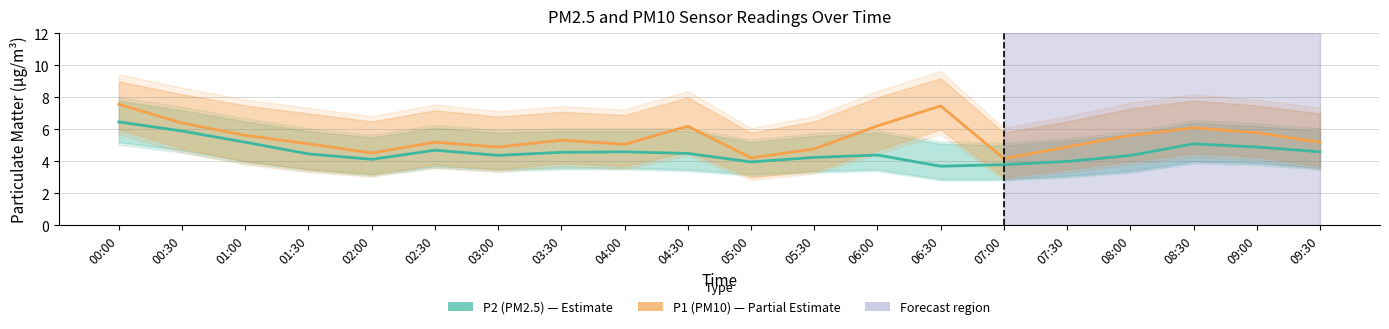

What position from the right is 03:30?

13